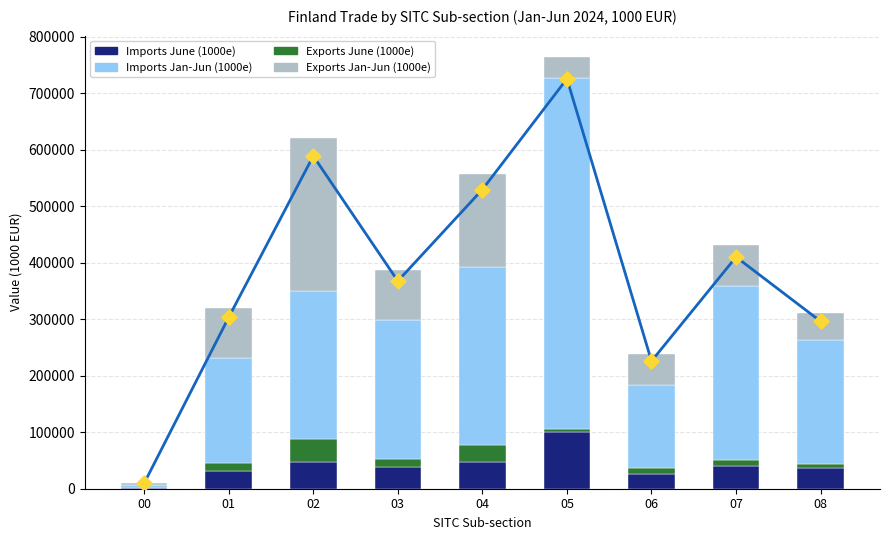

Which series contains the lowest Y value?

Exports June (1000e)